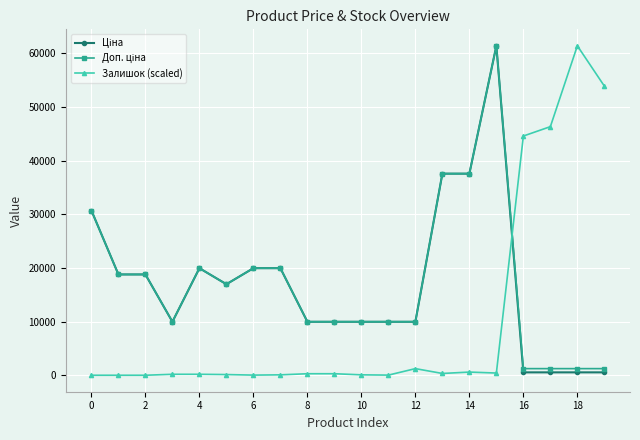

Reading left to right, what are all the values shown in this chart?

Ціна: 30717.1	18796.8	18796.8	9975.0	19964.2	16976.3	19964.2	19964.2	9975.0	9975.0	9975.0	9975.0	9975.0	37593.6	37593.6	61434.3	539.0	539.0	539.0	539.0
Доп. ціна: 30717.1	18796.8	18796.8	9975.0	19964.2	16976.3	19964.2	19964.2	9975.0	9975.0	9975.0	9975.0	9975.0	37593.6	37593.6	61434.3	1235.4	1235.4	1235.4	1235.4
Залишок (scaled): 0.0	0.0	0.0	180.1	180.1	128.6	25.7	77.2	283.0	283.0	77.2	25.7	1234.9	334.4	591.7	411.6	44609.3	46358.7	61434.3	53922.2